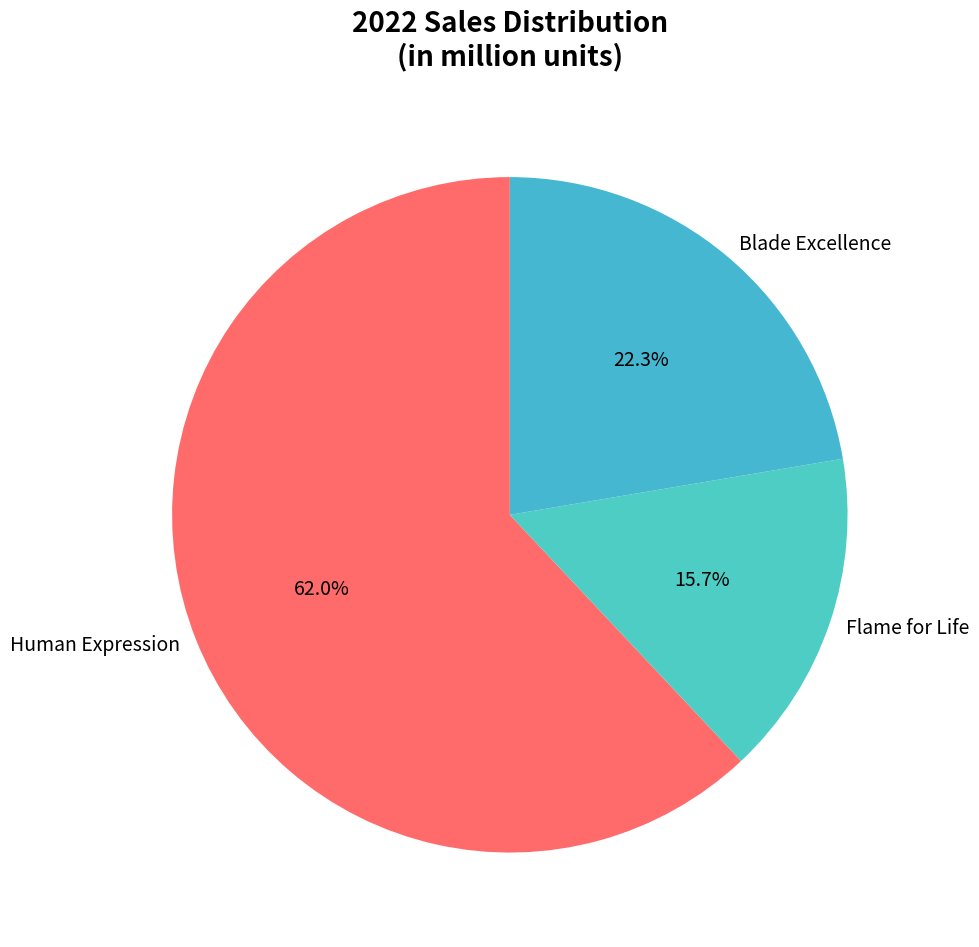

Which slice is the largest?

Human Expression